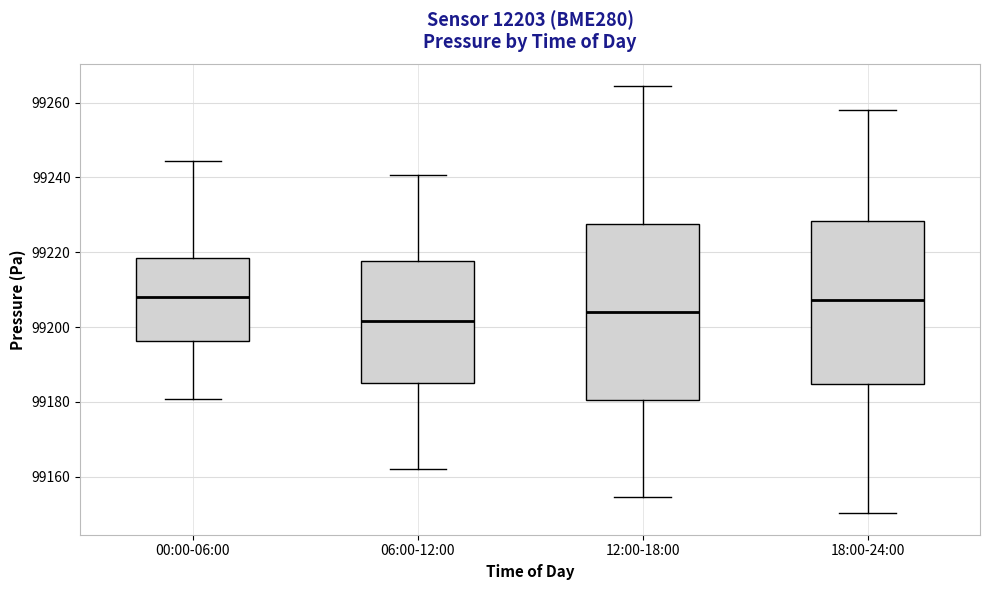

Reading left to right, transcribe this box plot: for each box, give where its median line is, the range the box spans, and where its two whiskers end, as read against the y-axis. The values are not printed on the chart, so give them approximately, as read against the axis.

00:00-06:00: median 99208, box 99196 to 99218, whiskers 99180 to 99244
06:00-12:00: median 99202, box 99186 to 99218, whiskers 99162 to 99240
12:00-18:00: median 99204, box 99180 to 99228, whiskers 99154 to 99264
18:00-24:00: median 99208, box 99184 to 99228, whiskers 99150 to 99258